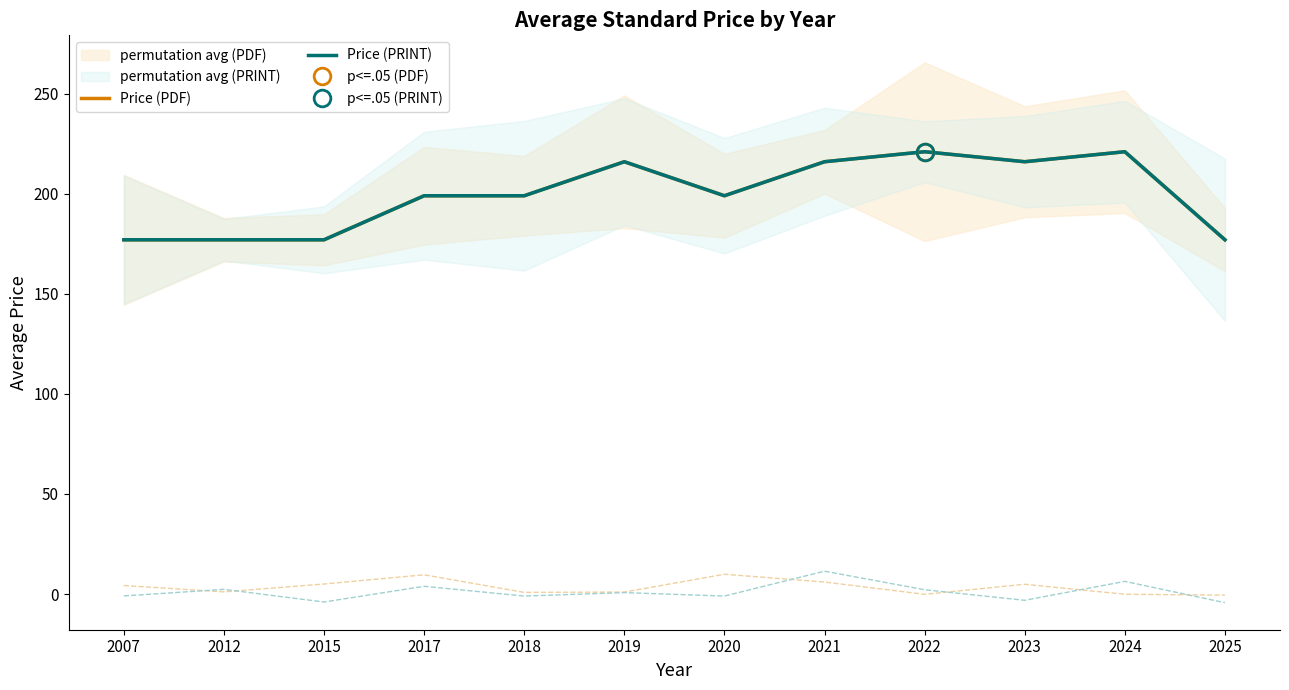

What is the value of the Price (PRINT) point at the 4th from the left?

199